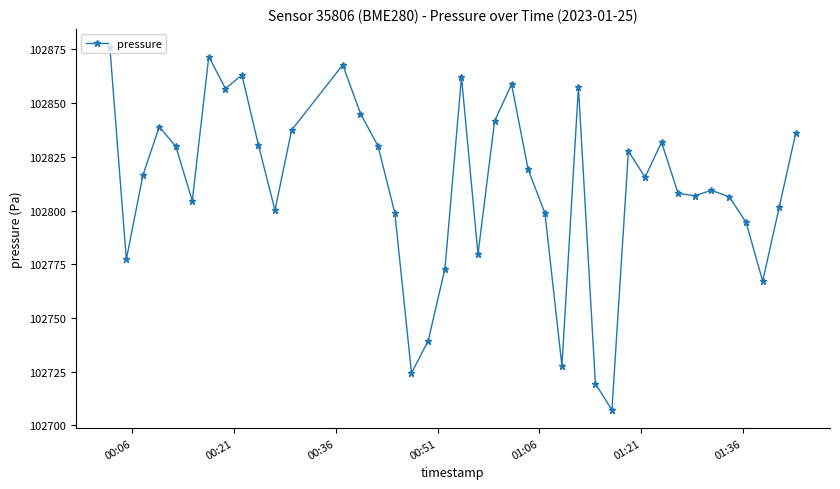

What is the greatest value displayed?

102876.1